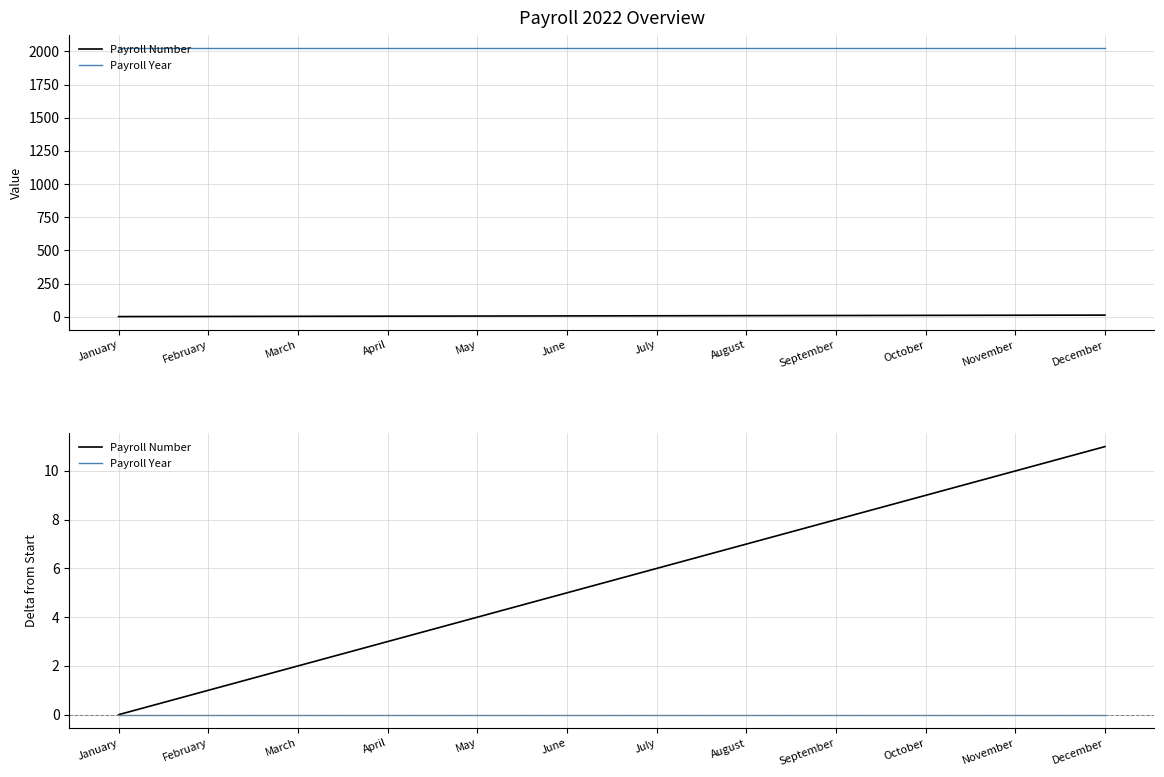

Is the value of Payroll Year at July greater than the value of Payroll Number at July?

No